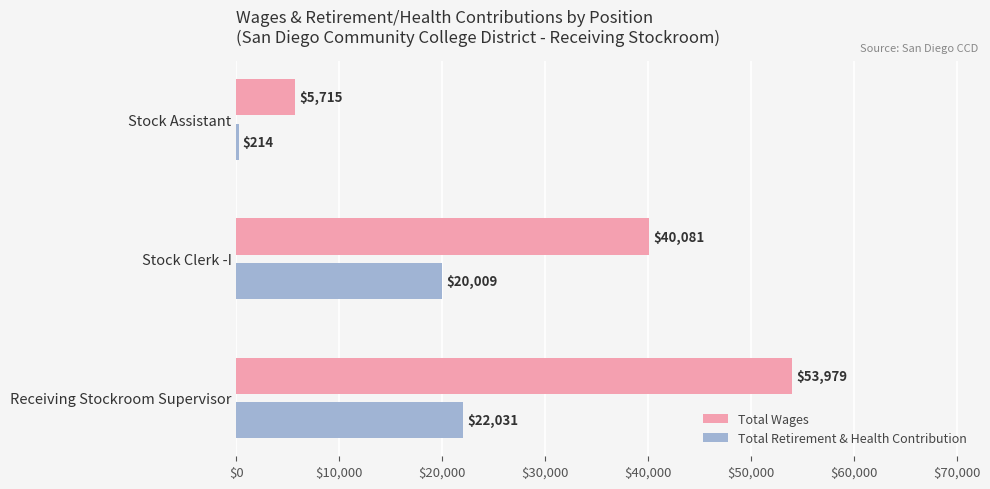

What are all the series names shown in the legend?

Total Wages, Total Retirement & Health Contribution